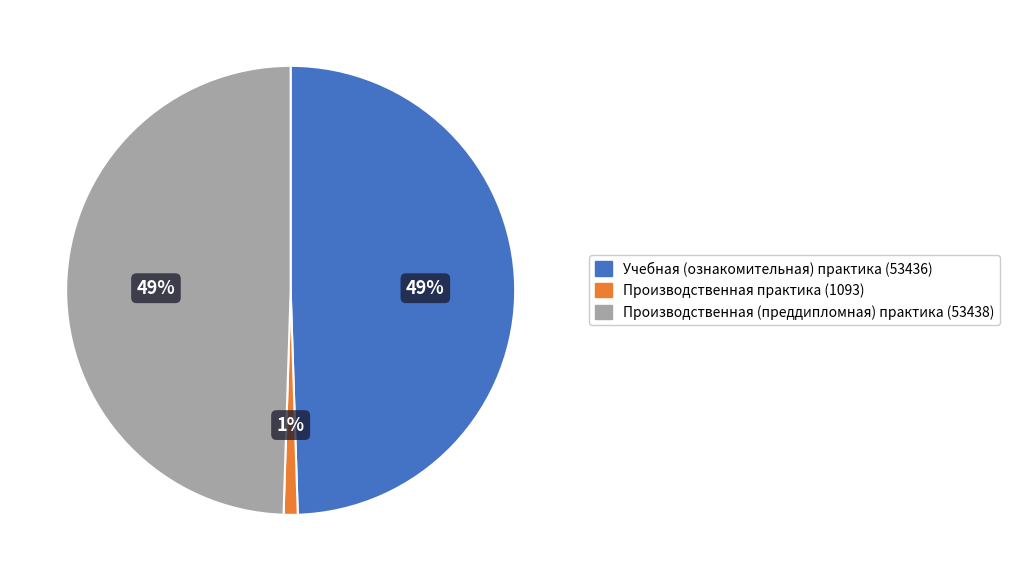

Between Производственная практика (1093) and Учебная (ознакомительная) практика (53436), which is larger?

Учебная (ознакомительная) практика (53436)